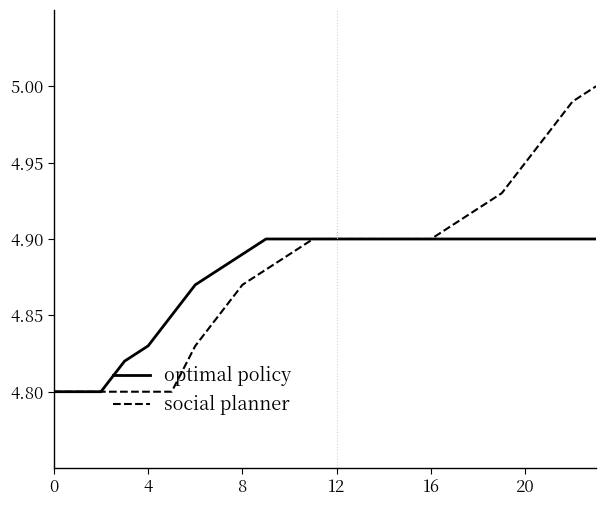

What is the value of the social planner point at the 11th from the left?

4.9